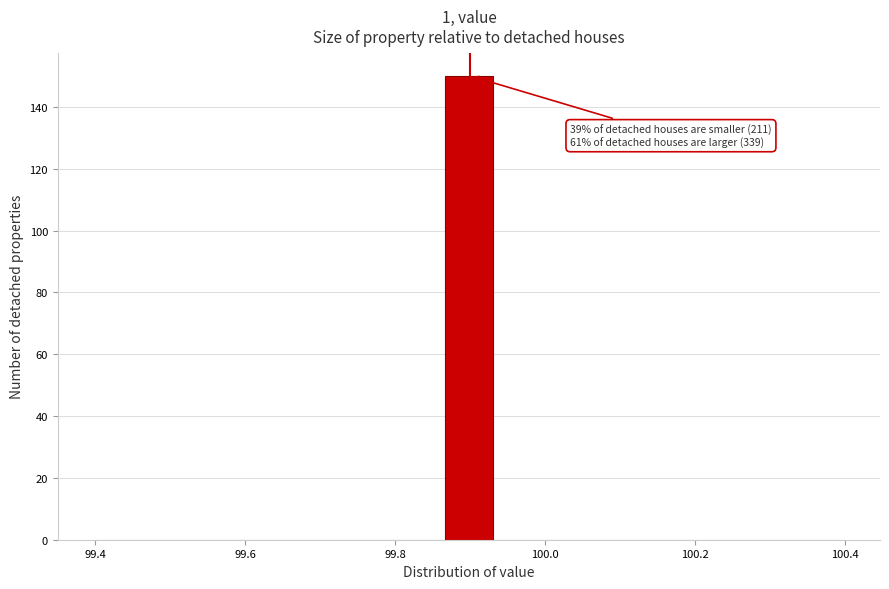

Around what value on the x-axis is the tallest bar? Give the approximate position of its centre, as read against the axis.

99.90